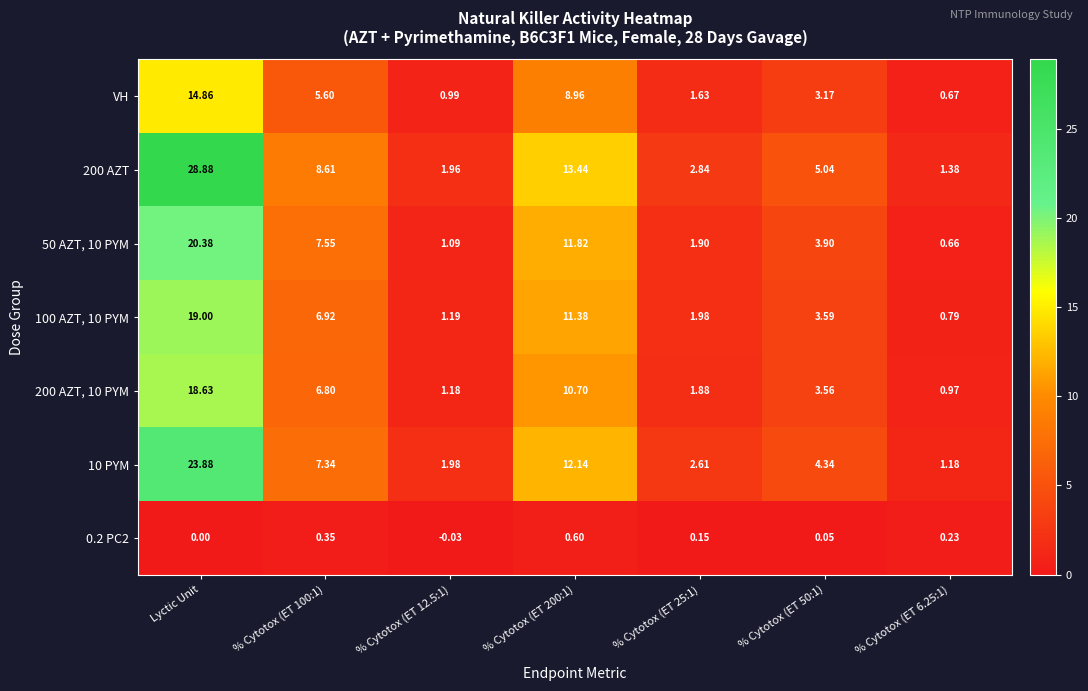

Where does the VH series first go above 3?

Lyctic Unit